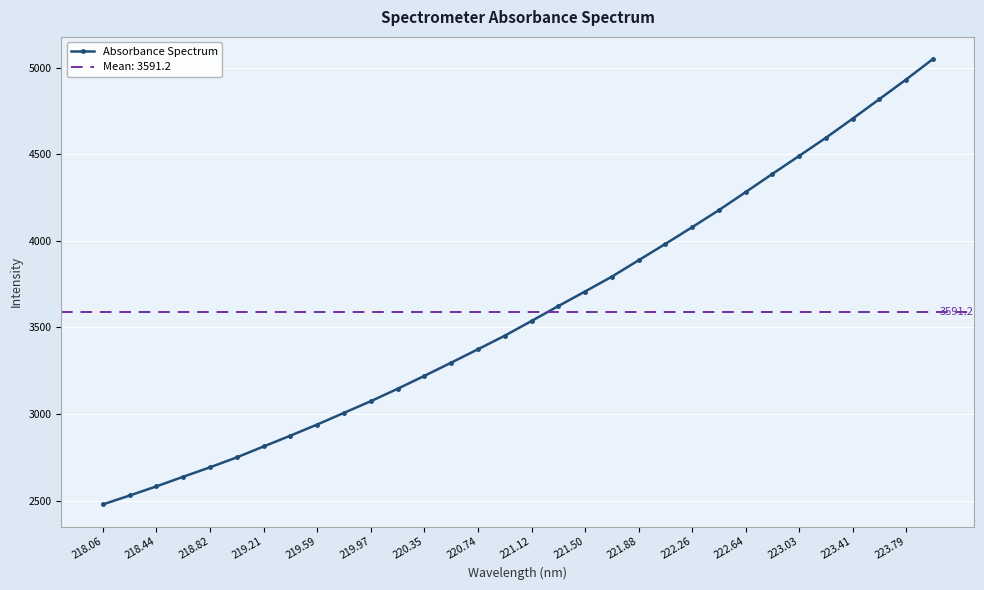

What is the label of the 32nd point from the right?

218.06